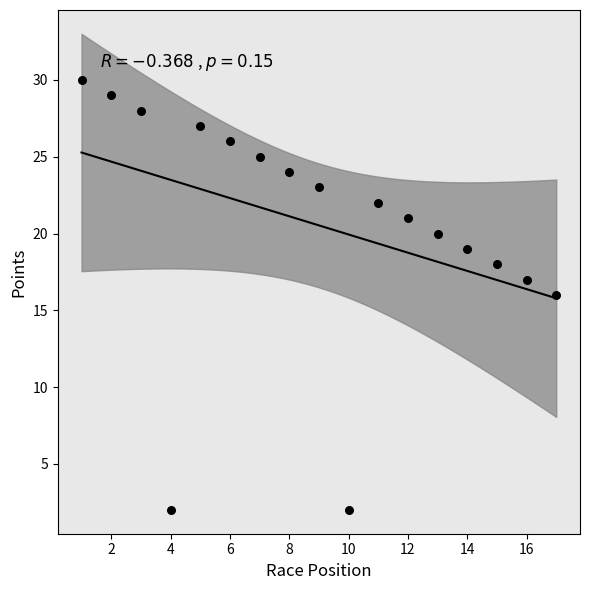

What is the range of Y values (max minus min)?

28